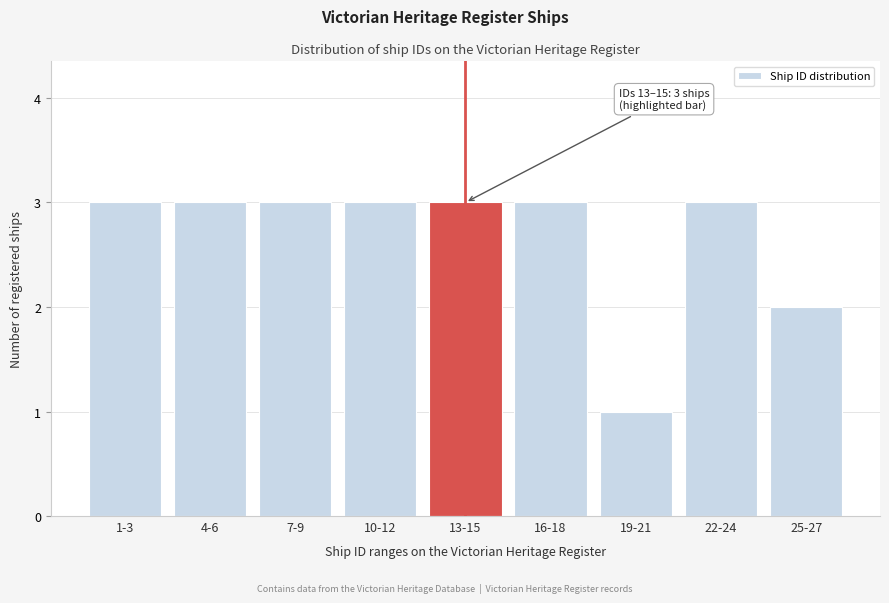

Reading left to right, what are all the values shown in this chart?

1-3=3	4-6=3	7-9=3	10-12=3	13-15=3	16-18=3	19-21=1	22-24=3	25-27=2